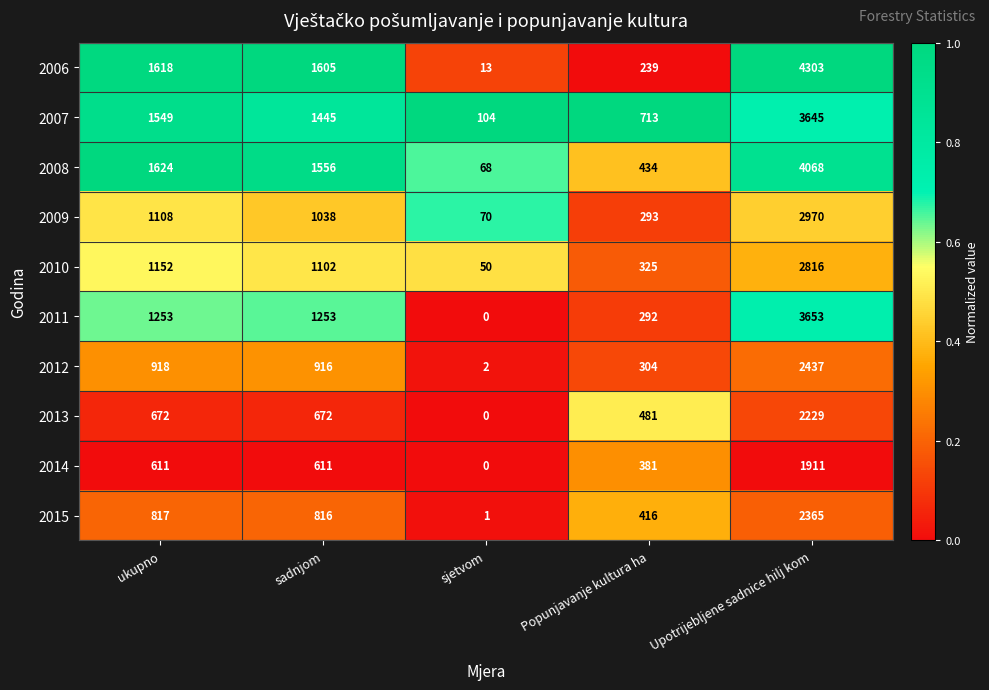

At which category is the sum across all series the highest?

Upotrijebljene sadnice hilj kom